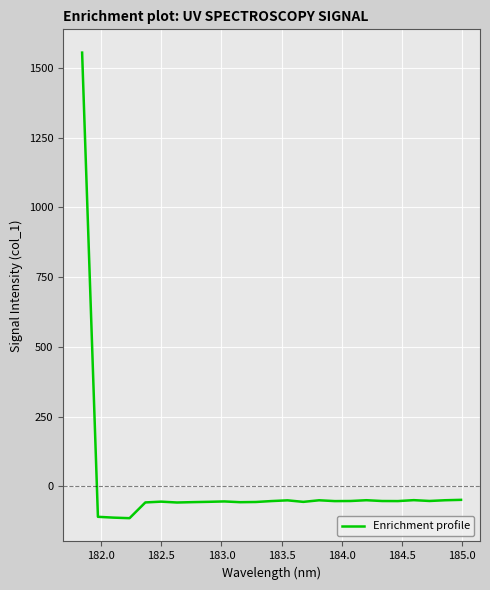

What is the greatest value displayed?

1554.9